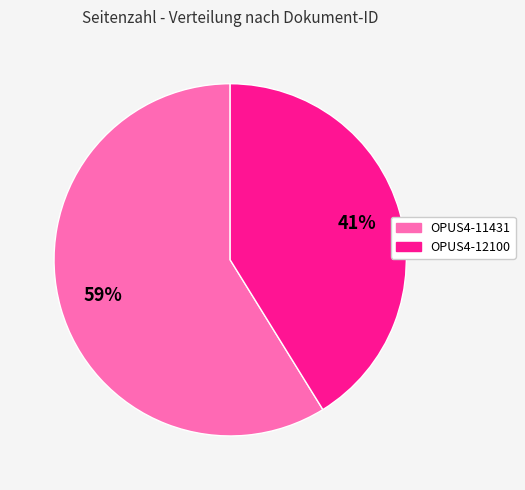

Between OPUS4-11431 and OPUS4-12100, which is larger?

OPUS4-11431